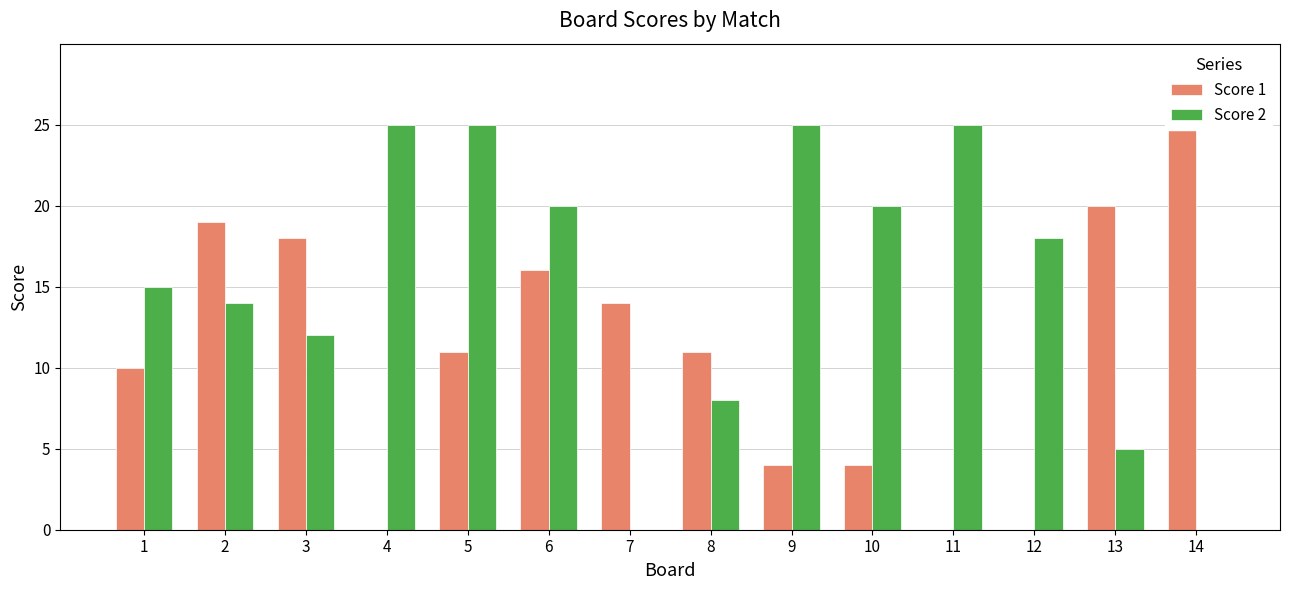

What is the maximum value for Score 2?

25